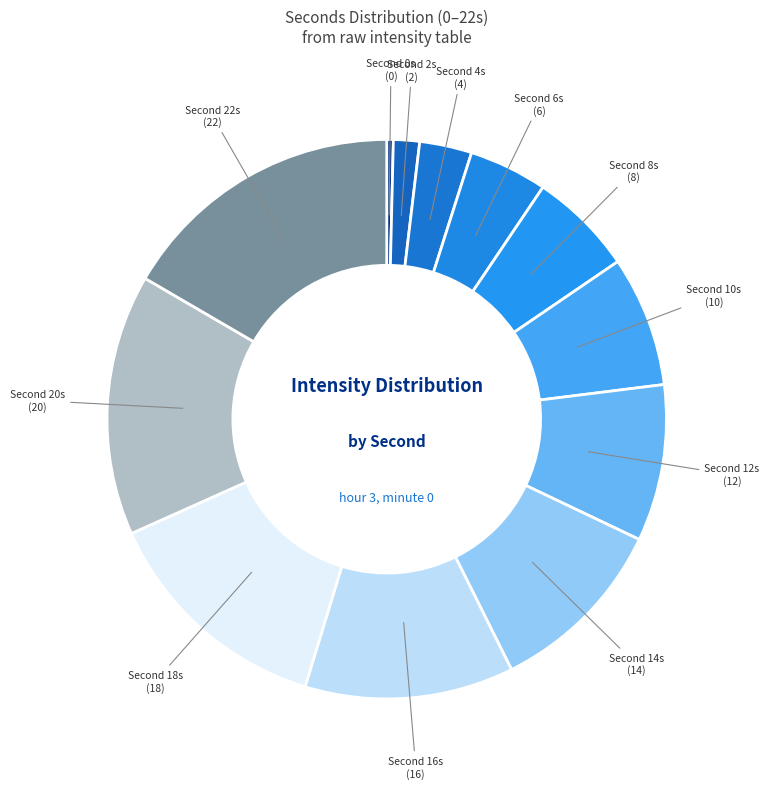

Rank the categories by value from lowest to highest.

0, 2, 4, 6, 8, 10, 12, 14, 16, 18, 20, 22